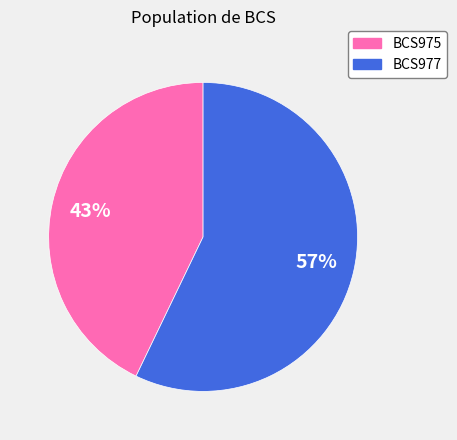

Which has a higher value, BCS977 or BCS975?

BCS977